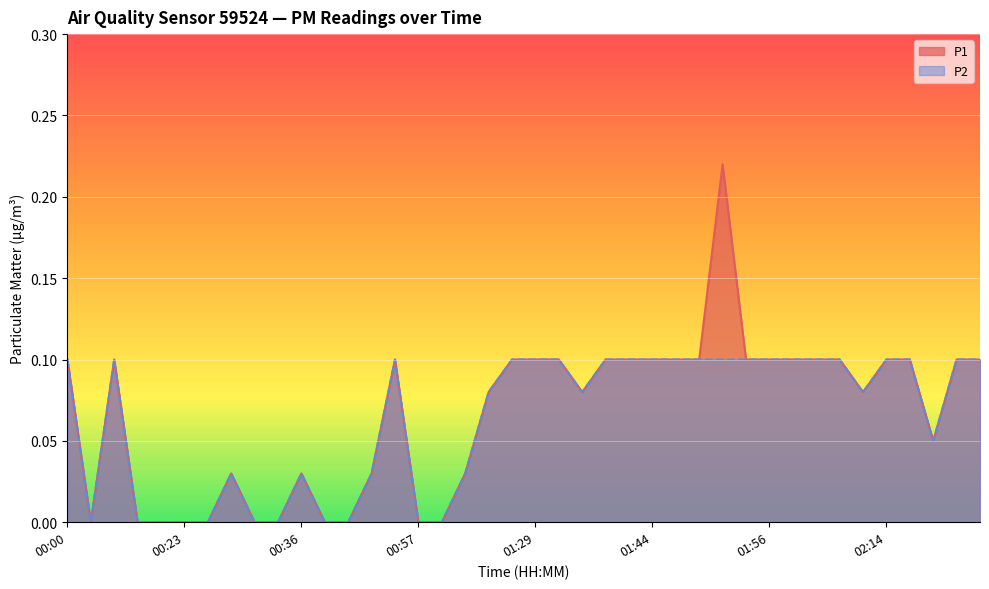

Does the chart display data point markers on the line(s)?

No